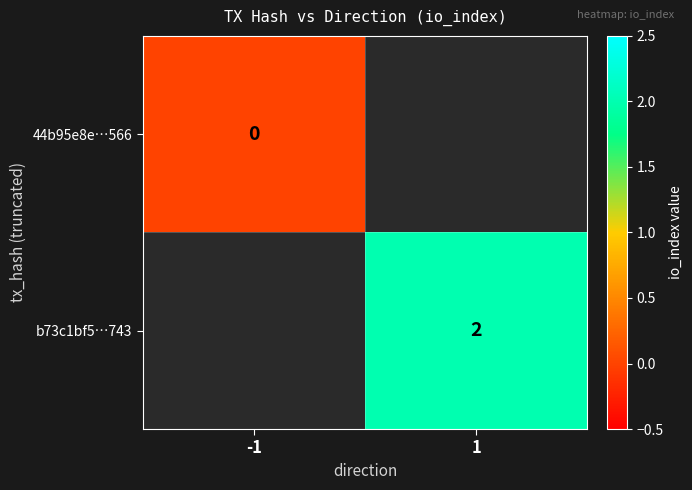

At how many categories does at least one series exceed 1?

1